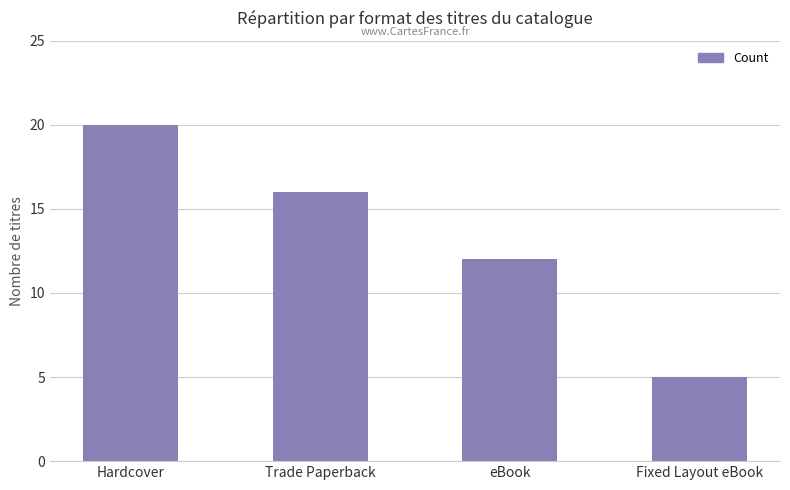

Reading right to left, transcribe all the data shown in this chart.

Fixed Layout eBook=5	eBook=12	Trade Paperback=16	Hardcover=20